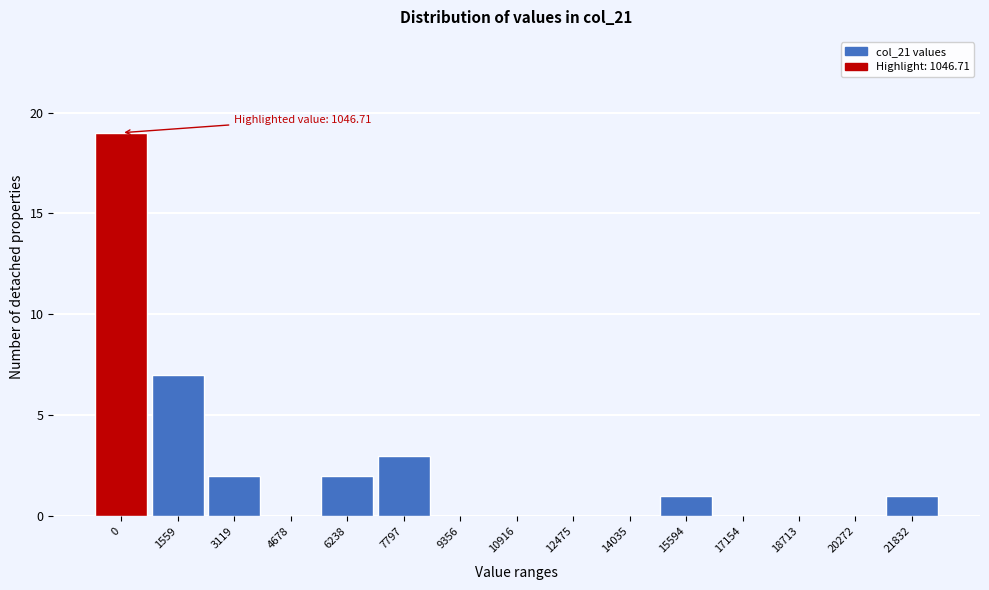

Reading left to right, transcribe all the data shown in this chart.

0=19	1559=7	3119=2	4678=0	6238=2	7797=3	9356=0	10916=0	12475=0	14035=0	15594=1	17154=0	18713=0	20272=0	21832=1